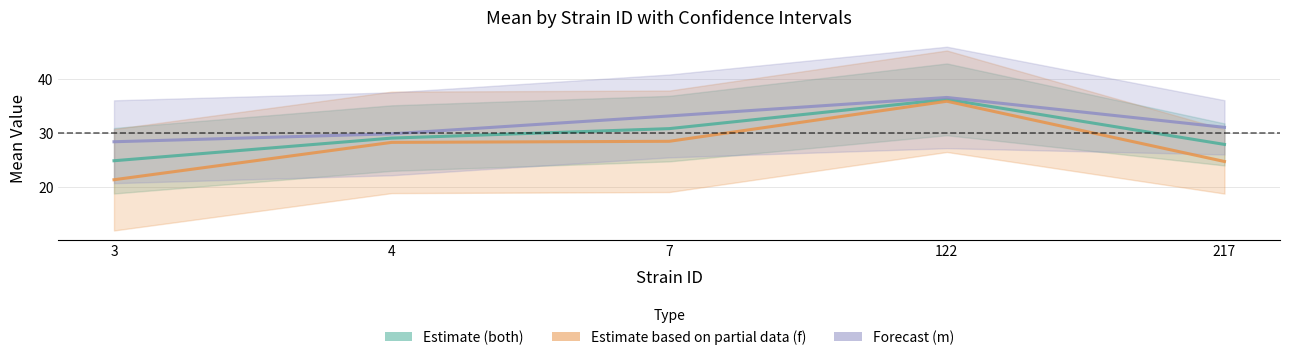

Reading left to right, transcribe all the data shown in this chart.

Estimate (both): 24.9	29.0	30.8	36.2	27.9
Estimate based on partial data (f): 21.4	28.2	28.4	35.9	24.7
Forecast (m): 28.4	29.8	33.1	36.5	31.0